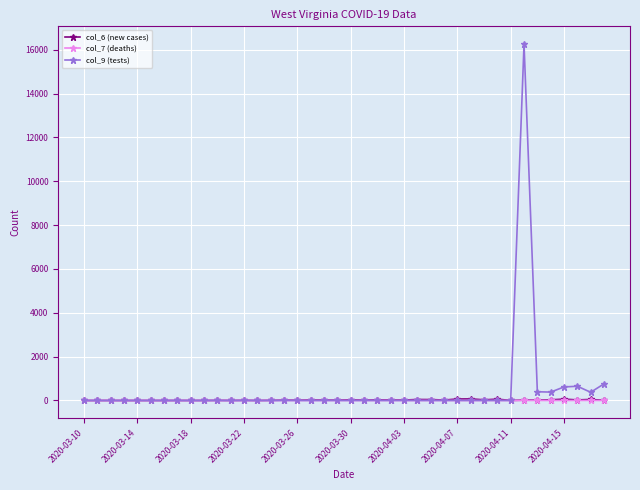

True or false: col_6 (new cases) has more than 2 interior local peaks.

True